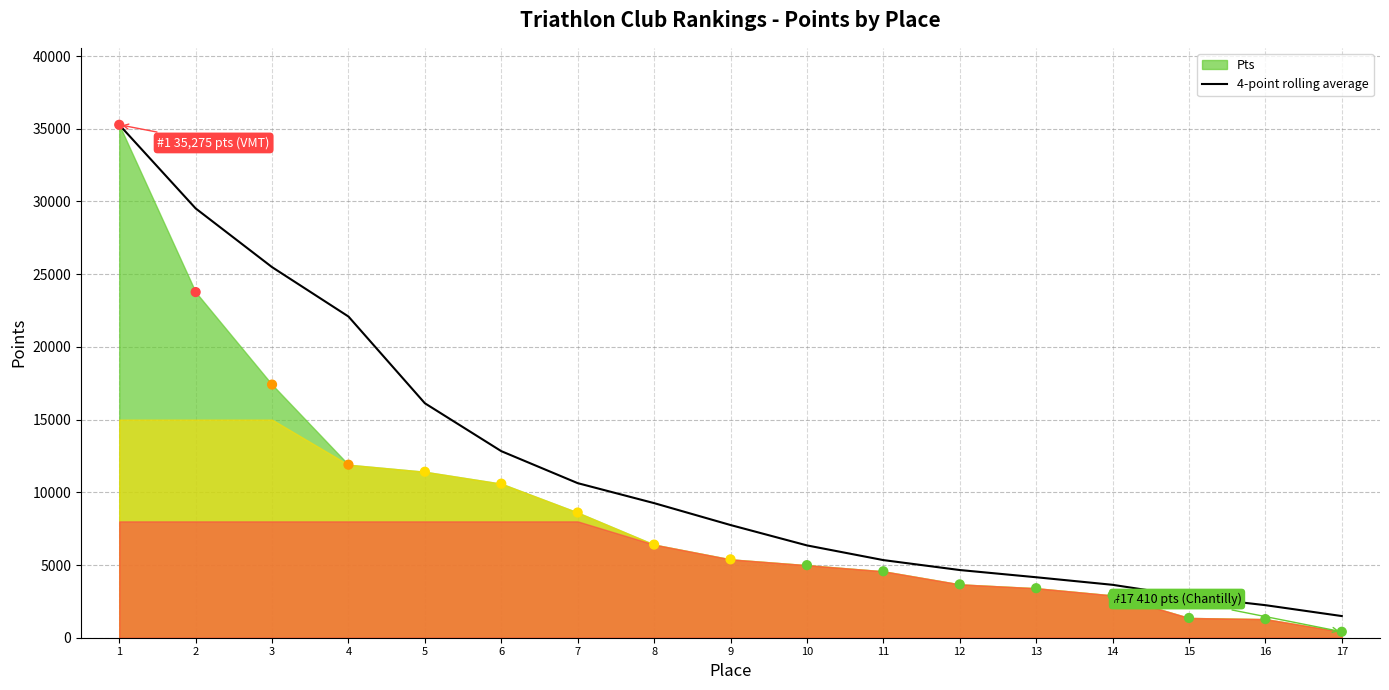

The value of 4-point rolling average at 5 is 16123.8. True or false?

True